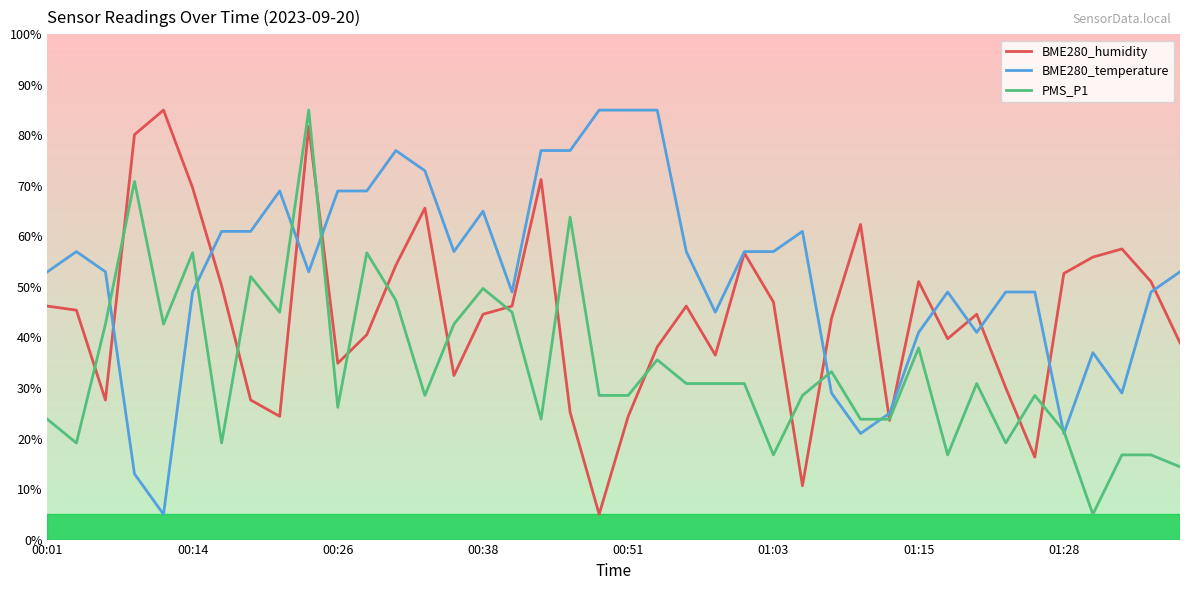

Reading right to left, transcribe all the data shown in this chart.

BME280_humidity: 38.9	51.1	57.5	55.9	52.7	16.3	30.1	44.6	39.7	51.1	23.6	62.4	43.8	10.7	47.0	56.7	36.5	46.2	38.1	24.4	5.0	25.2	71.3	46.2	44.6	32.5	65.6	54.3	40.6	34.9	81.8	24.4	27.6	50.3	69.6	85.0	80.2	27.6	45.4	46.2
BME280_temperature: 53.0	49.0	29.0	37.0	21.0	49.0	49.0	41.0	49.0	41.0	25.0	21.0	29.0	61.0	57.0	57.0	45.0	57.0	85.0	85.0	85.0	77.0	77.0	49.0	65.0	57.0	73.0	77.0	69.0	69.0	53.0	69.0	61.0	61.0	49.0	5.0	13.0	53.0	57.0	53.0
PMS_P1: 14.4	16.8	16.8	5.0	21.5	28.5	19.1	30.9	16.8	37.9	23.8	23.8	33.2	28.5	16.8	30.9	30.9	30.9	35.6	28.5	28.5	63.8	23.8	45.0	49.7	42.6	28.5	47.4	56.8	26.2	85.0	45.0	52.1	19.1	56.8	42.6	70.9	42.6	19.1	23.8